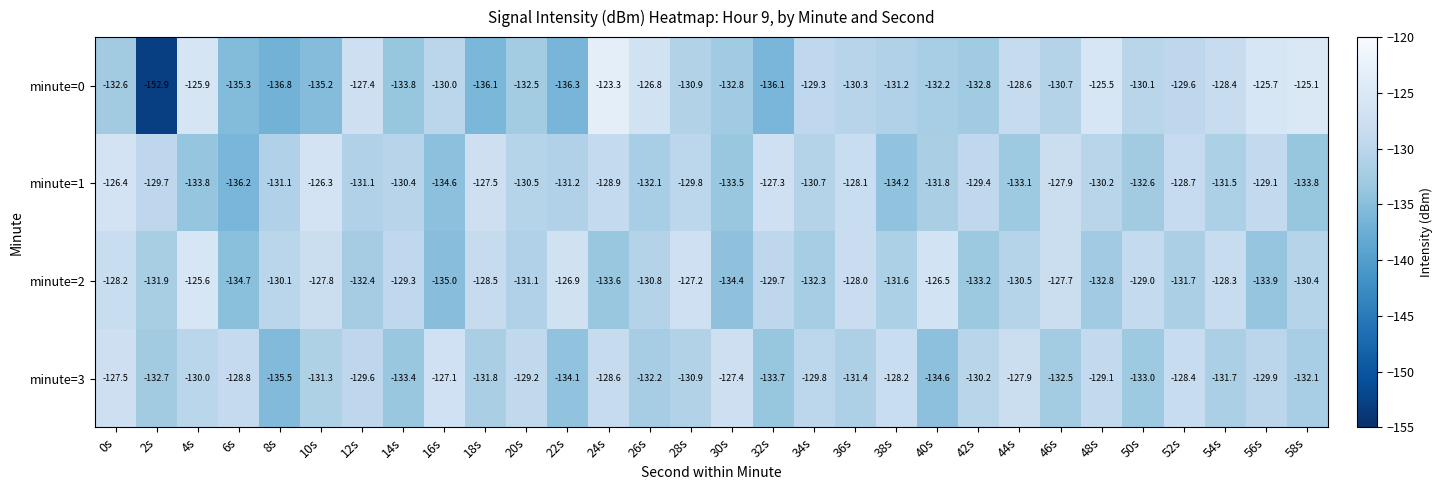

What is the minimum value shown in the chart?

-152.9